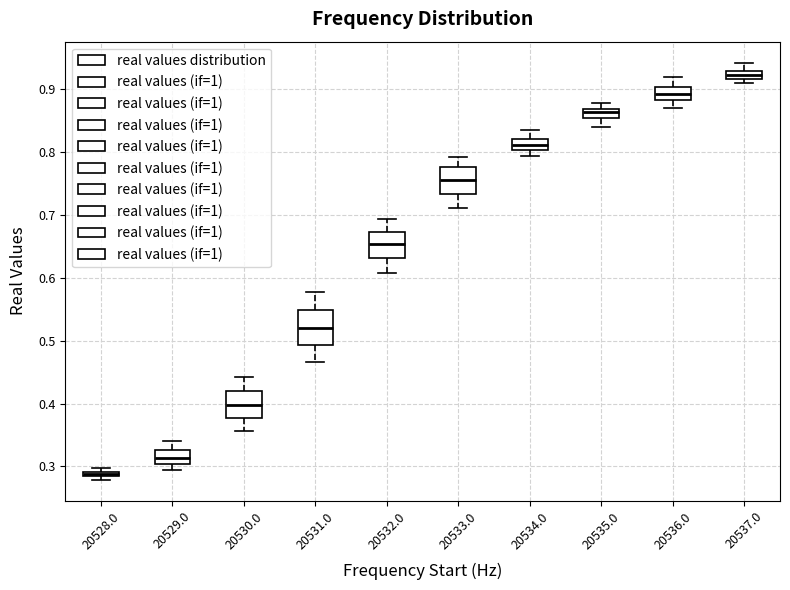

Which box's median line is the highest?

20537.0